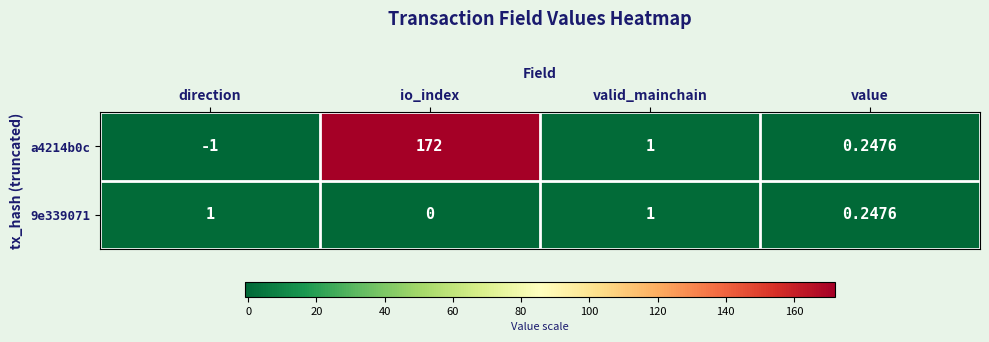

Which series has the largest range (max minus min)?

a4214b0c